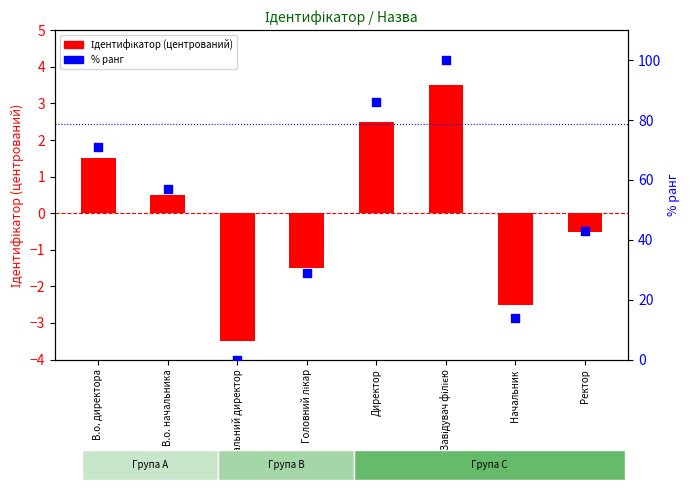

Which series has the largest total across all categories?

% ранг